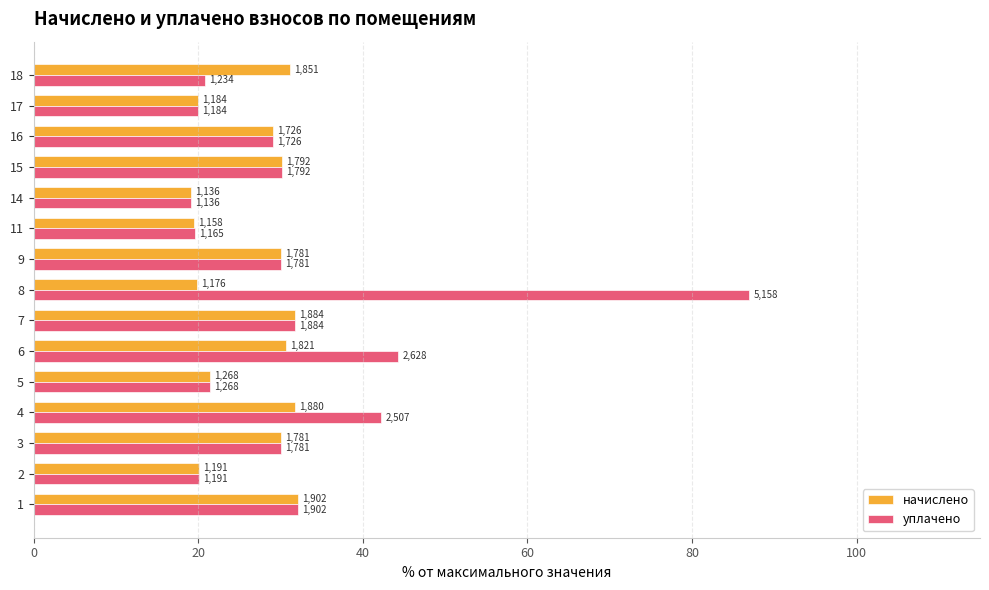

What is the sum of all уплачено values?

477.7